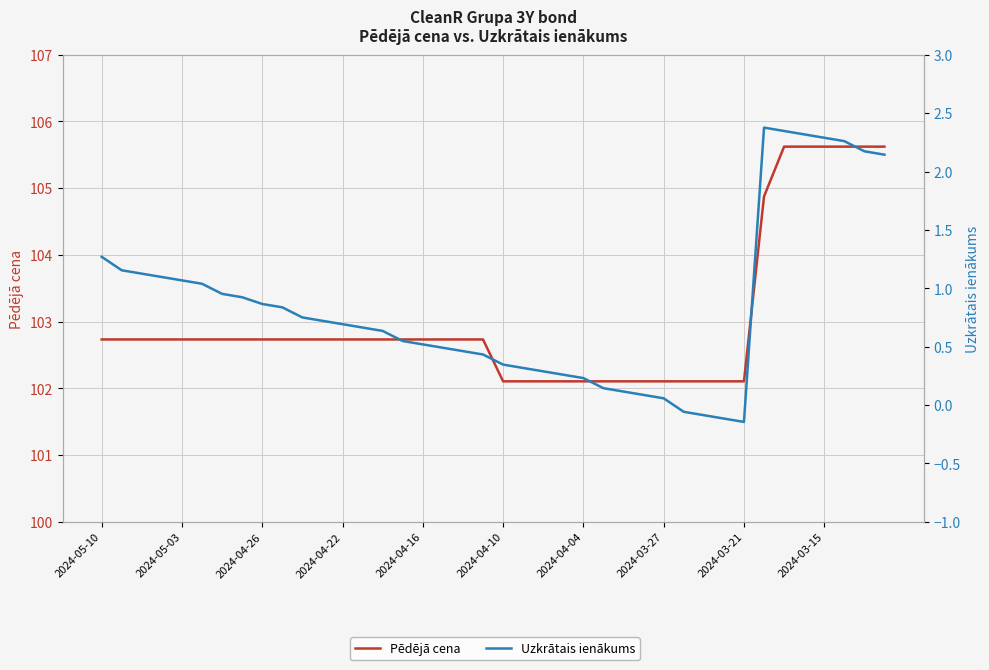

True or false: Uzkrātais ienākums has a value of 0.6 at 35.

False